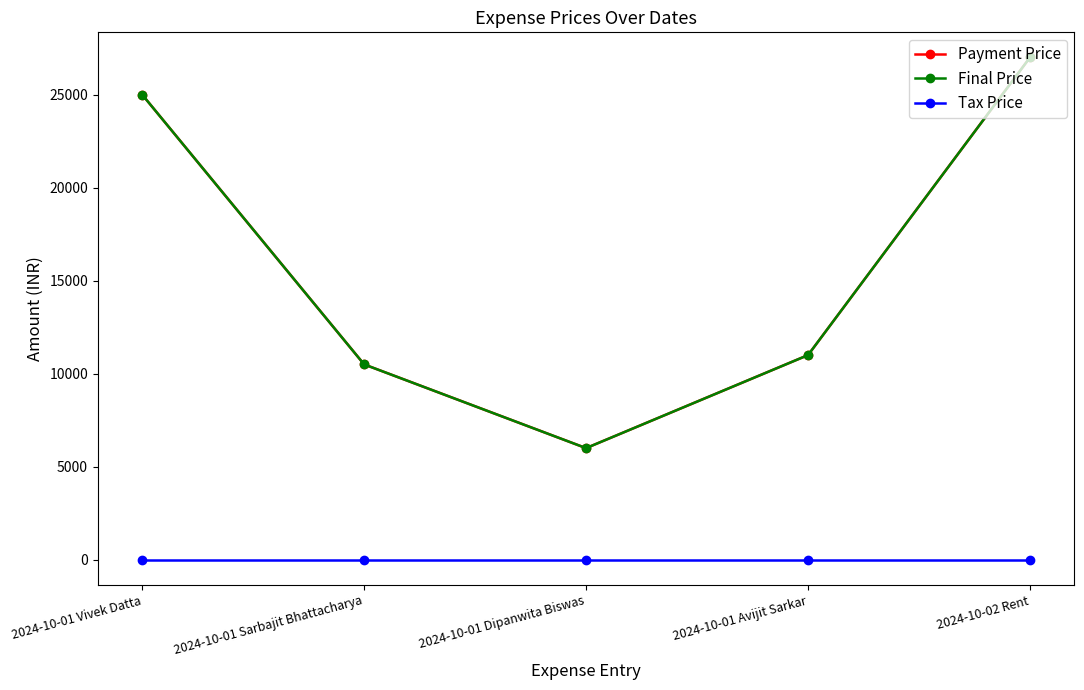

Reading right to left, extract all data points from this chart.

Payment Price: 27000	11000	6000	10500	25000
Final Price: 27000	11000	6000	10500	25000
Tax Price: 0	0	0	0	0